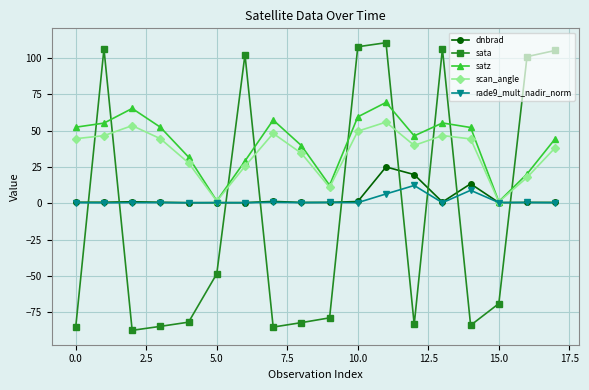

List the series in order of their peak value, lowest first.

rade9_mult_nadir_norm, dnbrad, scan_angle, satz, sata